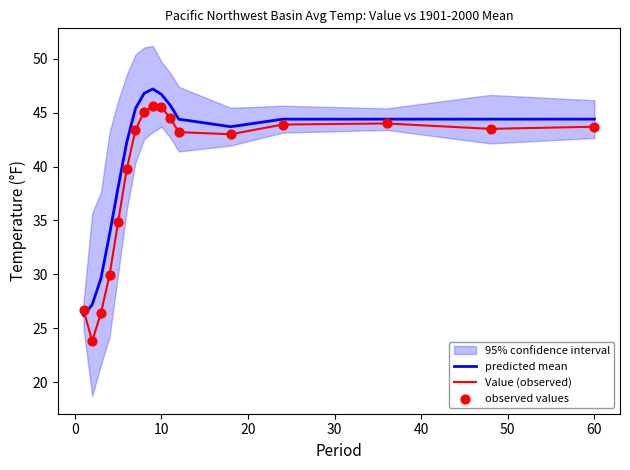

Which series reaches the maximum Y coordinate?

predicted mean